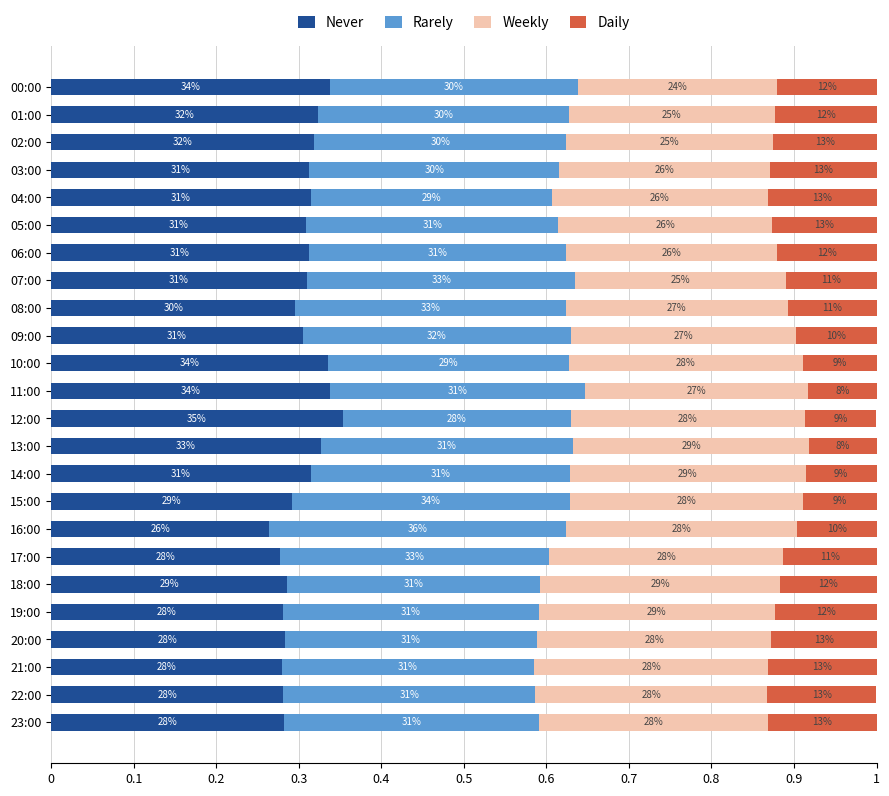

What are all the series names shown in the legend?

Never, Rarely, Weekly, Daily